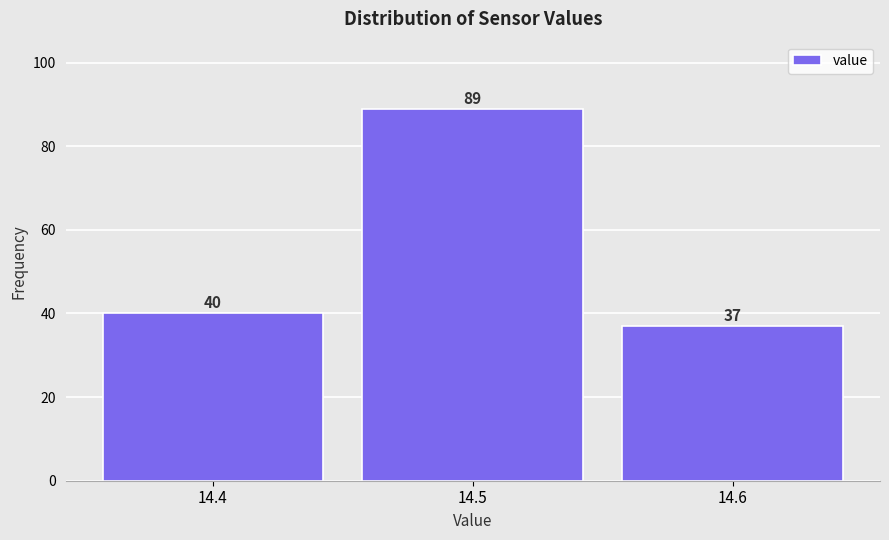

Reading left to right, list every bar in this chart as the range it spans on the x-axis followed by its height.

14.35 to 14.45: 40
14.45 to 14.55: 89
14.55 to 14.65: 37